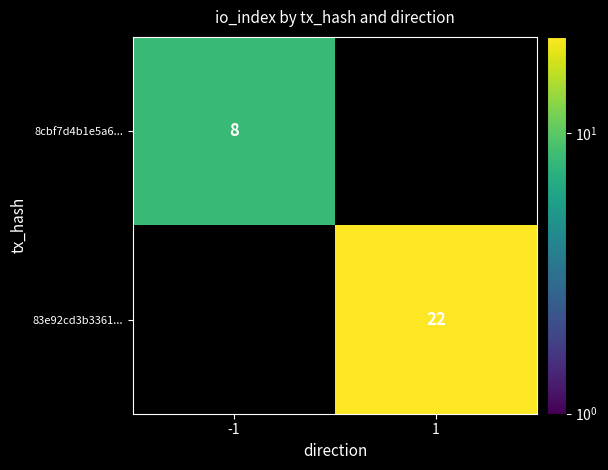

Is it true that 83e92cd3b3361... equals 22 at 1?

True